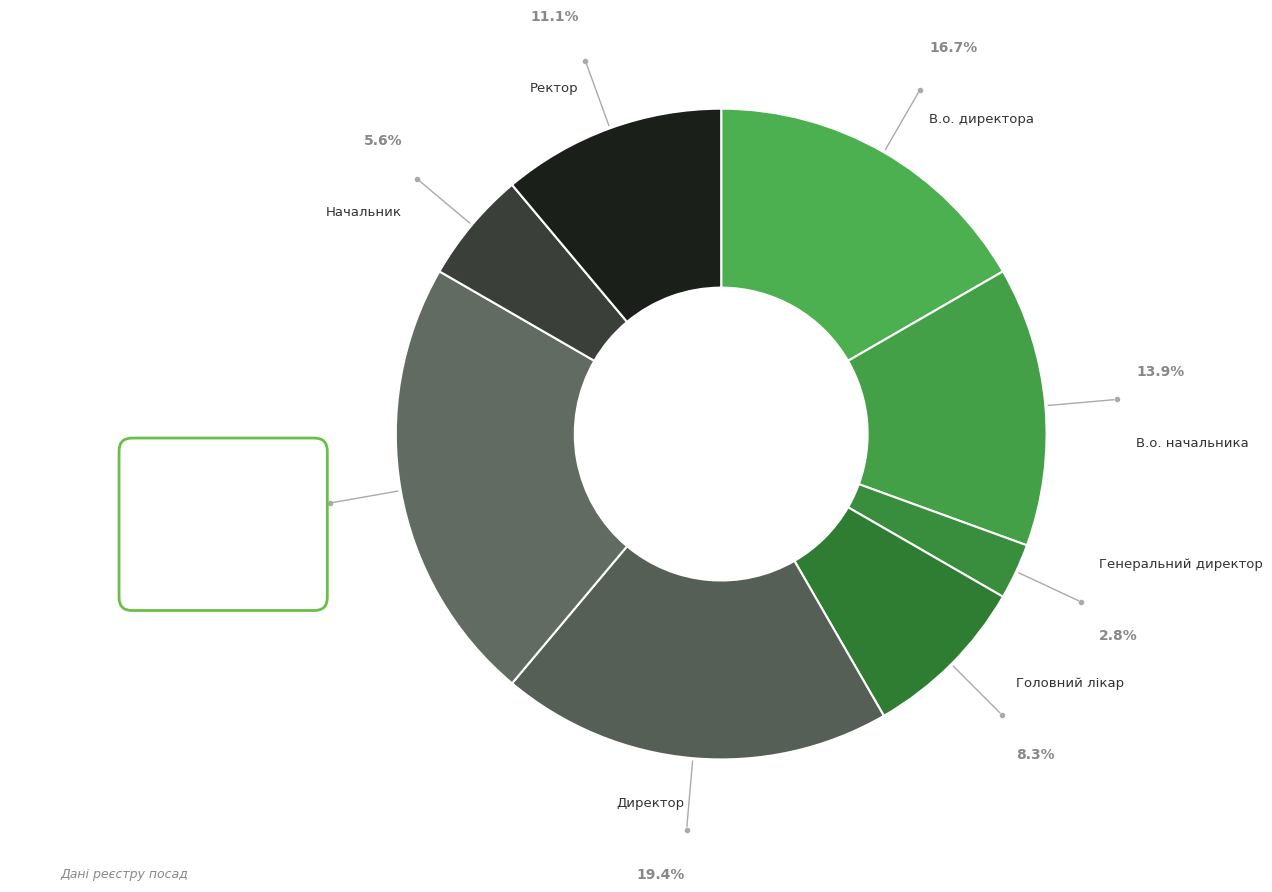

Which category has the smallest portion of the pie?

Генеральний директор